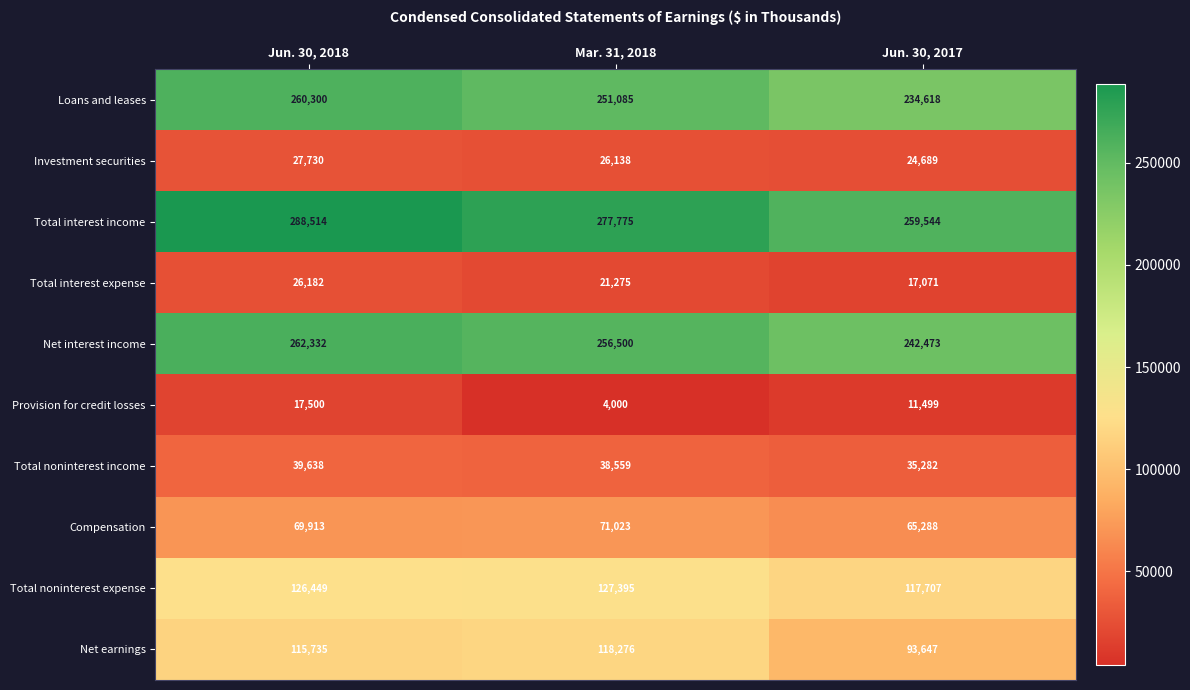

Reading left to right, what are all the values shown in this chart?

Loans and leases: 260300	251085	234618
Investment securities: 27730	26138	24689
Total interest income: 288514	277775	259544
Total interest expense: 26182	21275	17071
Net interest income: 262332	256500	242473
Provision for credit losses: 17500	4000	11499
Total noninterest income: 39638	38559	35282
Compensation: 69913	71023	65288
Total noninterest expense: 126449	127395	117707
Net earnings: 115735	118276	93647